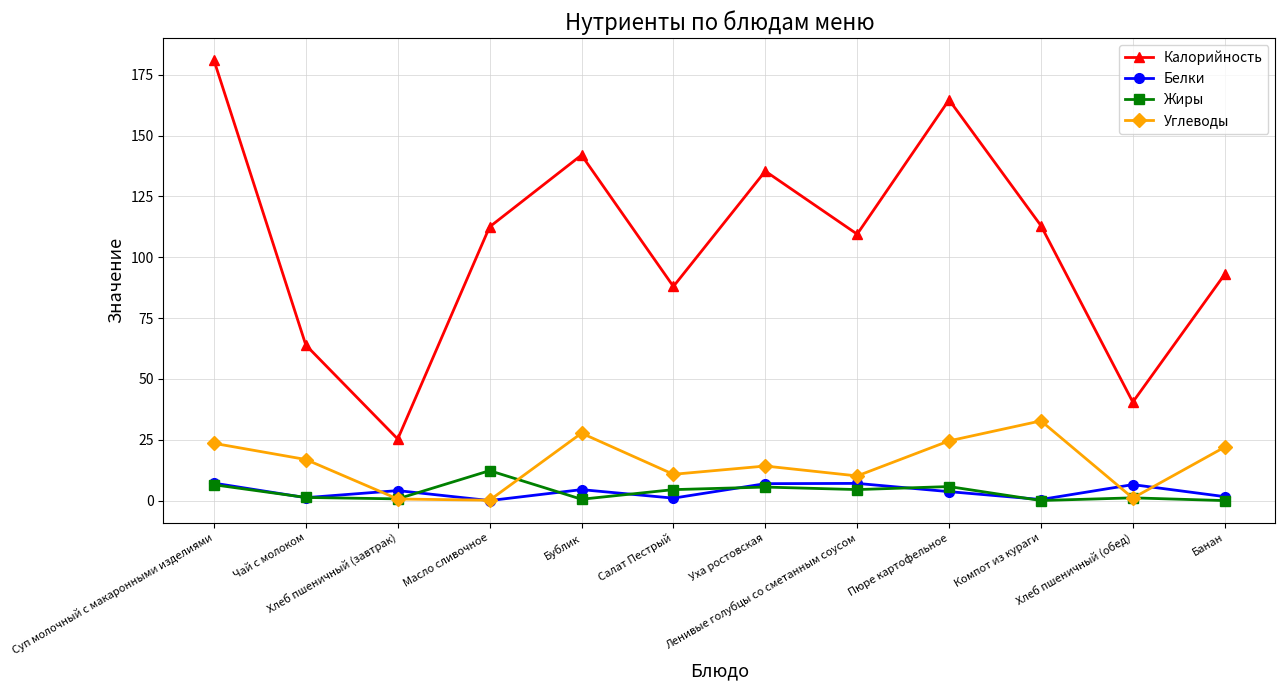

True or false: Углеводы has a value of 12.8 at Бублик.

False